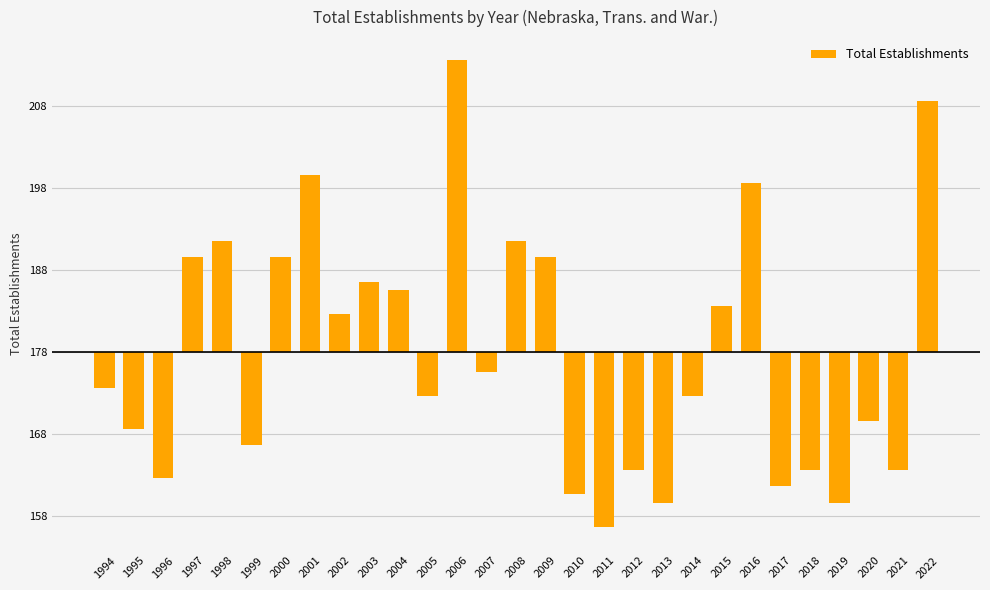

Which has a higher value, 2009 or 1996?

2009